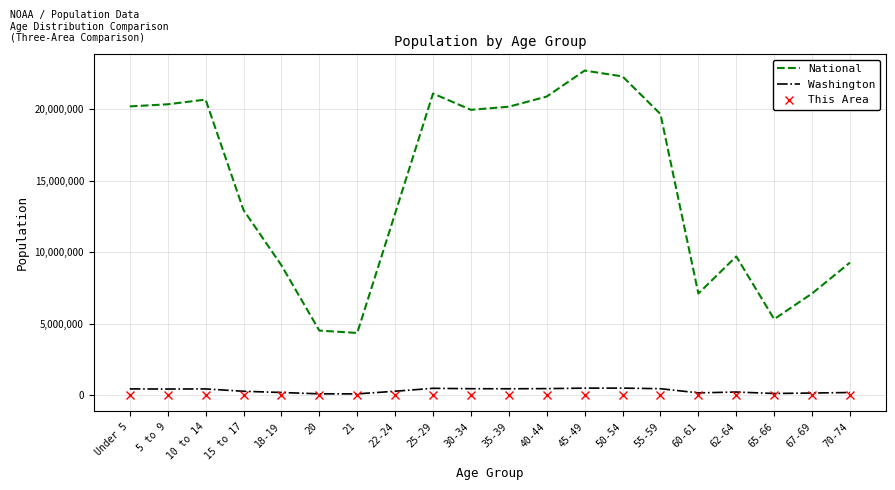

True or false: National and Washington intersect in this chart.

False